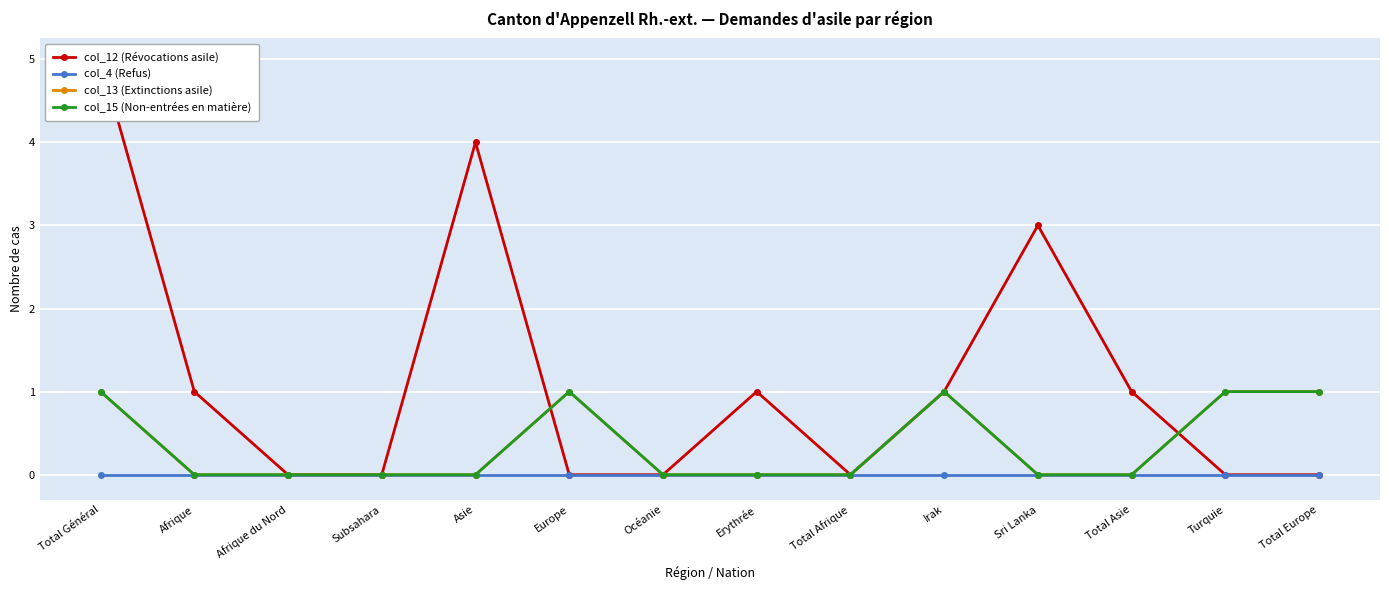

At which category is the sum across all series the highest?

Total Général